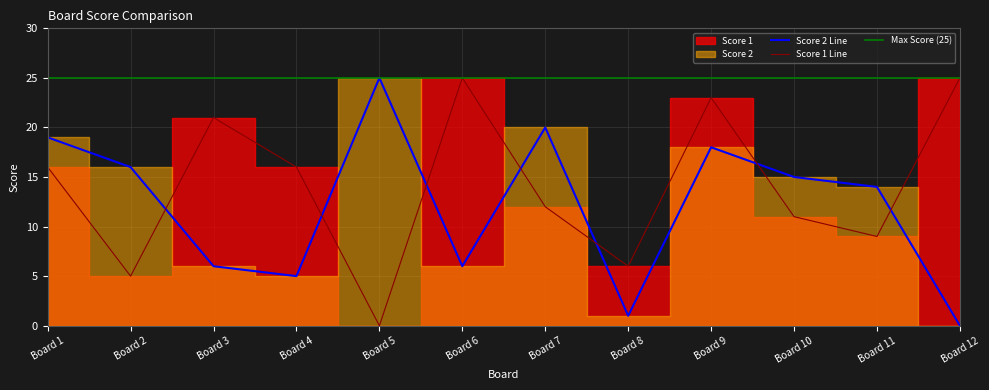

After their last crossing, which series has the higher values: Score 1 Line or Score 2 Line?

Score 1 Line